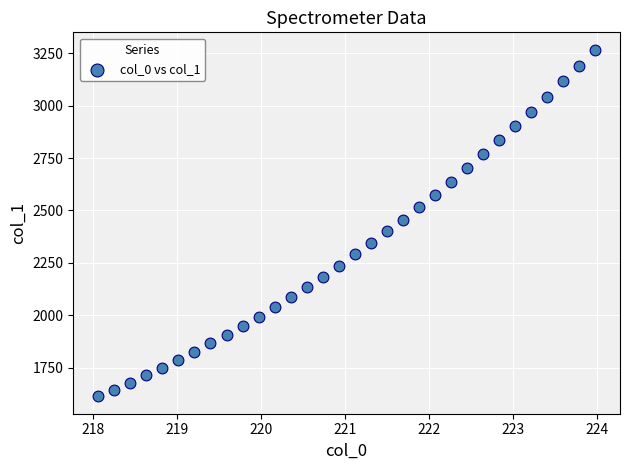

What is the range of Y values (max minus min)?

1652.3